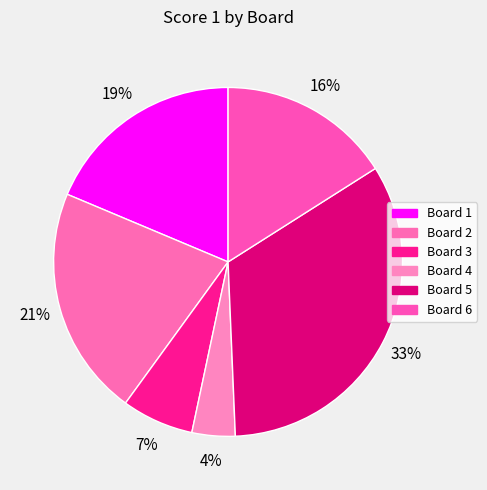

To the nearest percent, what is the average slice percentage?

17%